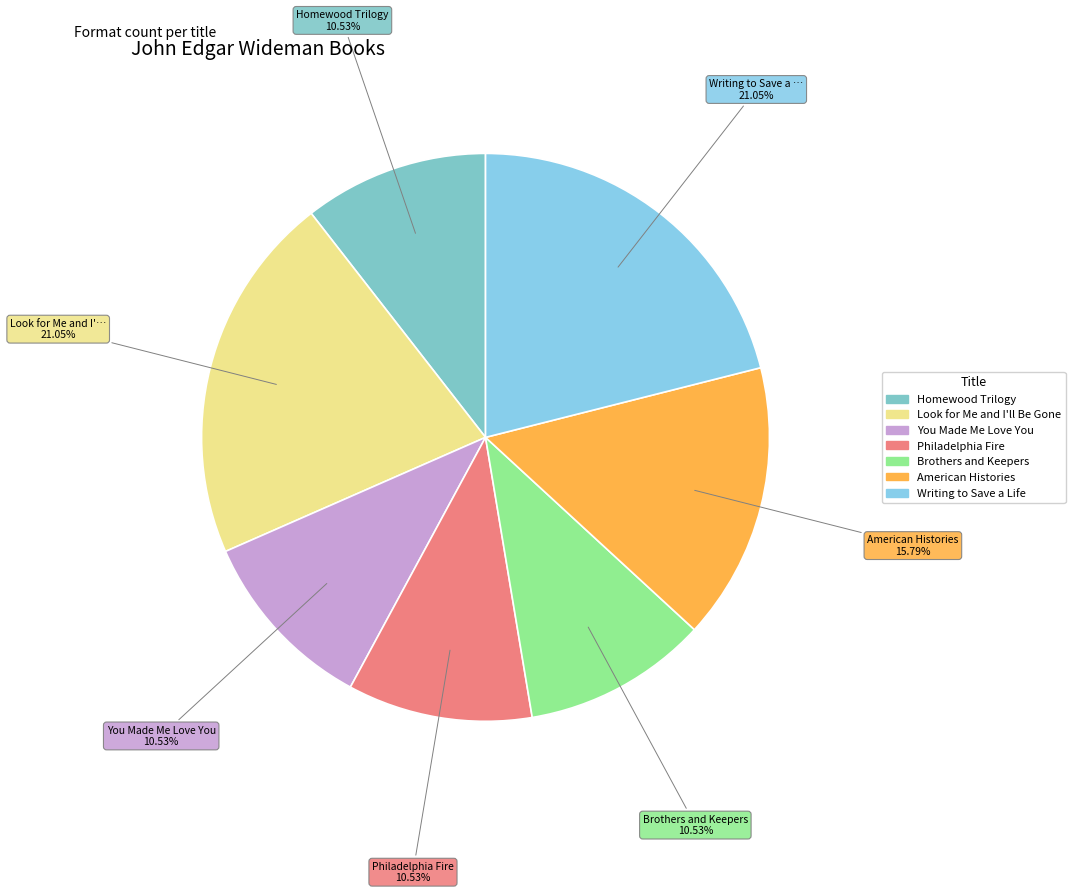

To the nearest percent, what is the combined percentage of Homewood Trilogy and Philadelphia Fire?

21%